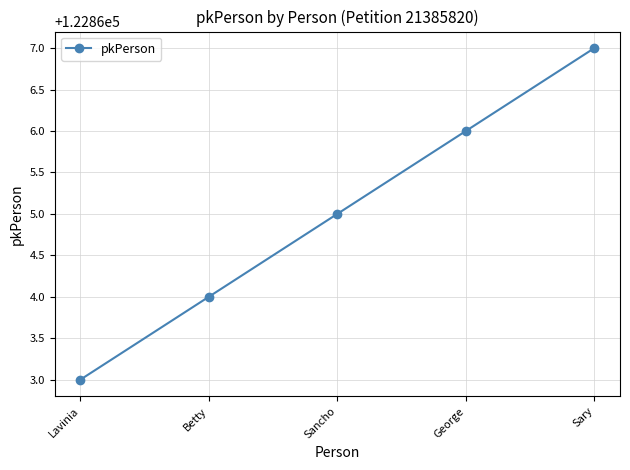

How many lines are shown in the chart?

1